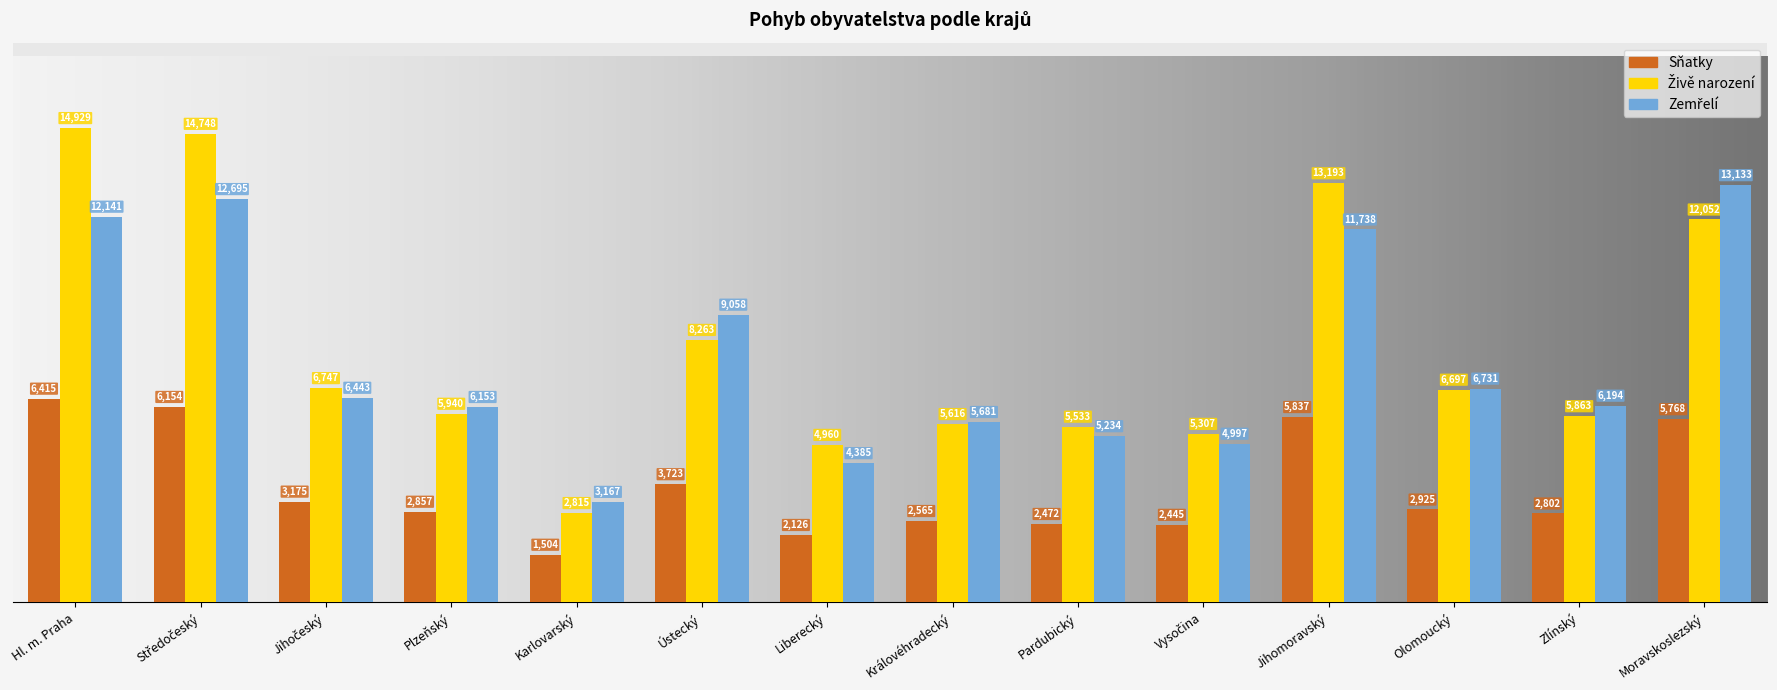

What is the total value across all series at Pardubický?

13239